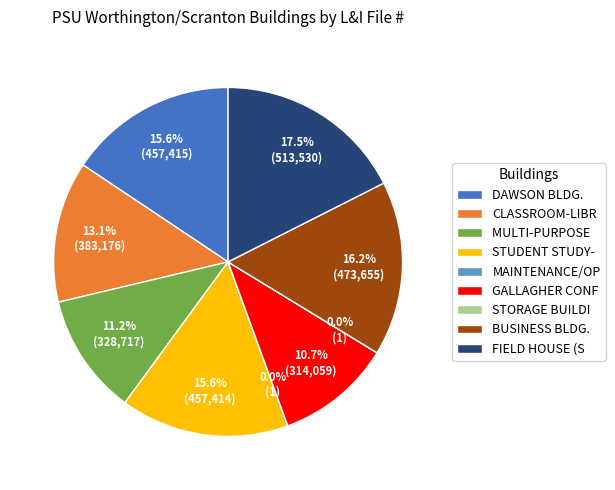

What percentage is NOT represented by FIELD HOUSE (S?

82.5%